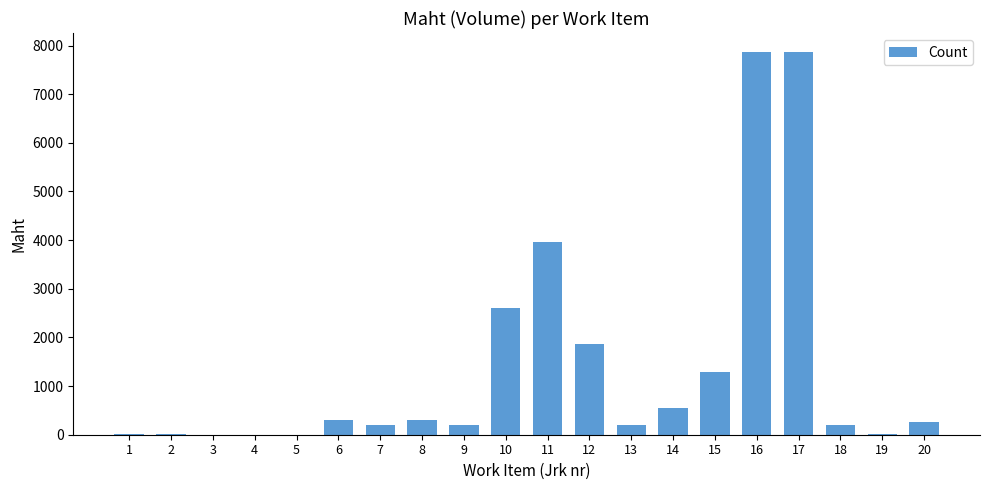

Is it true that the value at 15 is 1284.0?

True